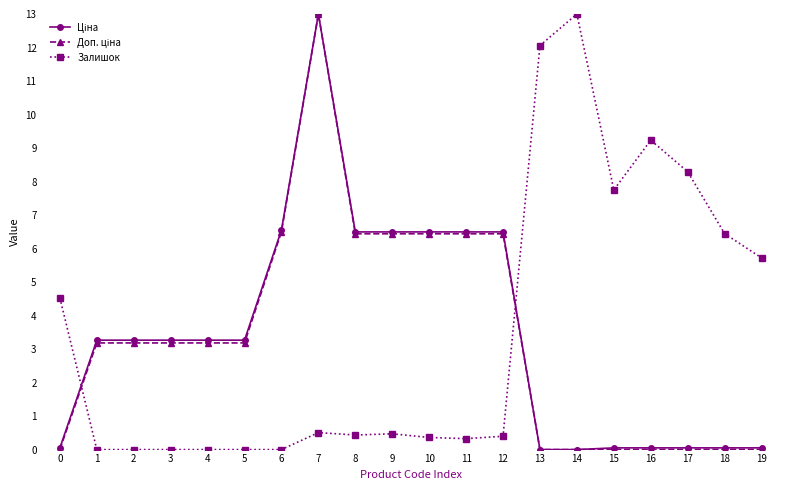

What is the approximate value of Залишок at 19?

5.7